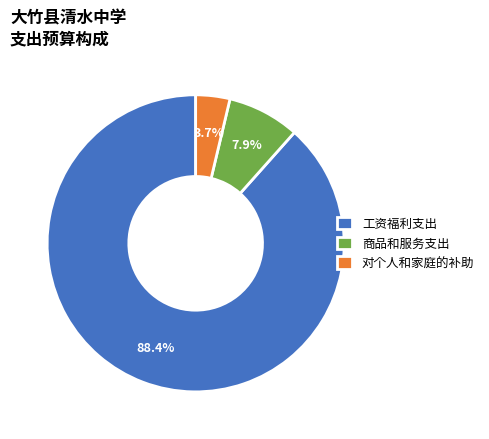

How many segments does this pie chart have?

3